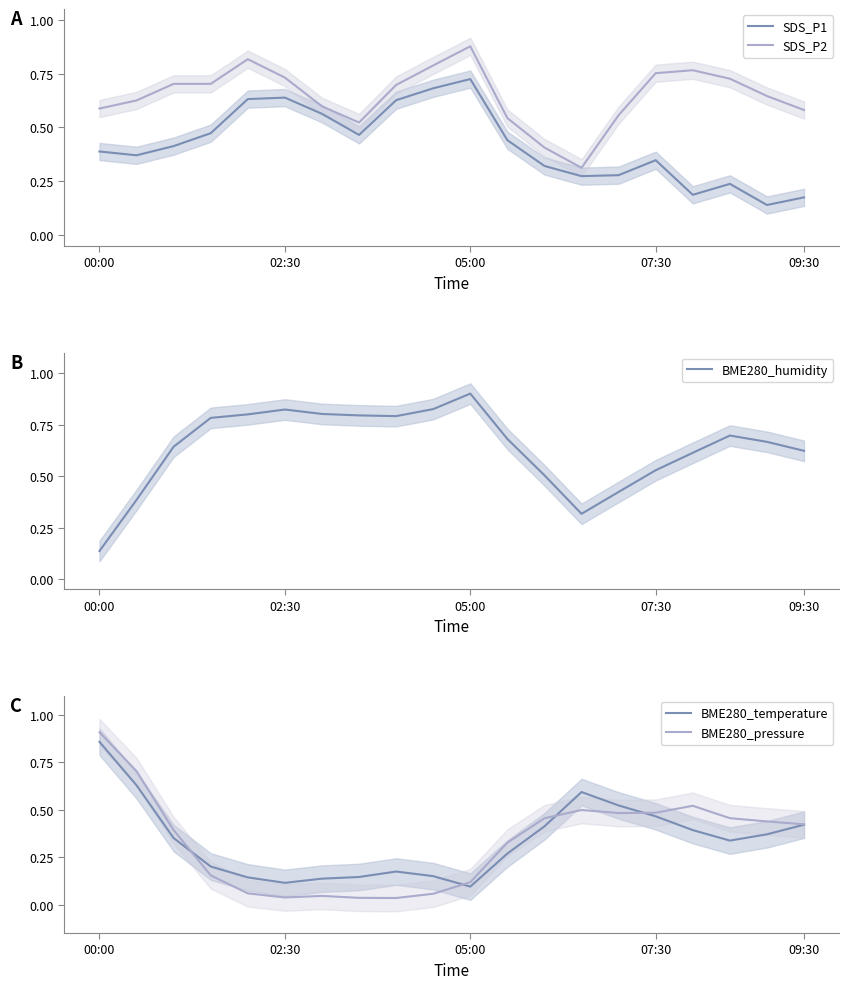

What is the sum of all BME280_humidity values?

12.7